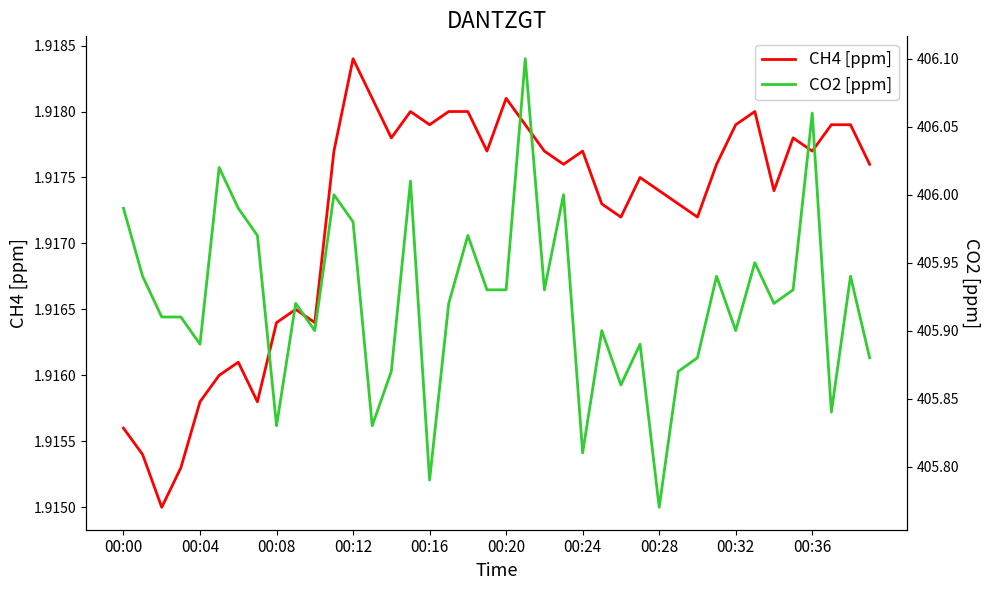

How many data points does each series have?

40